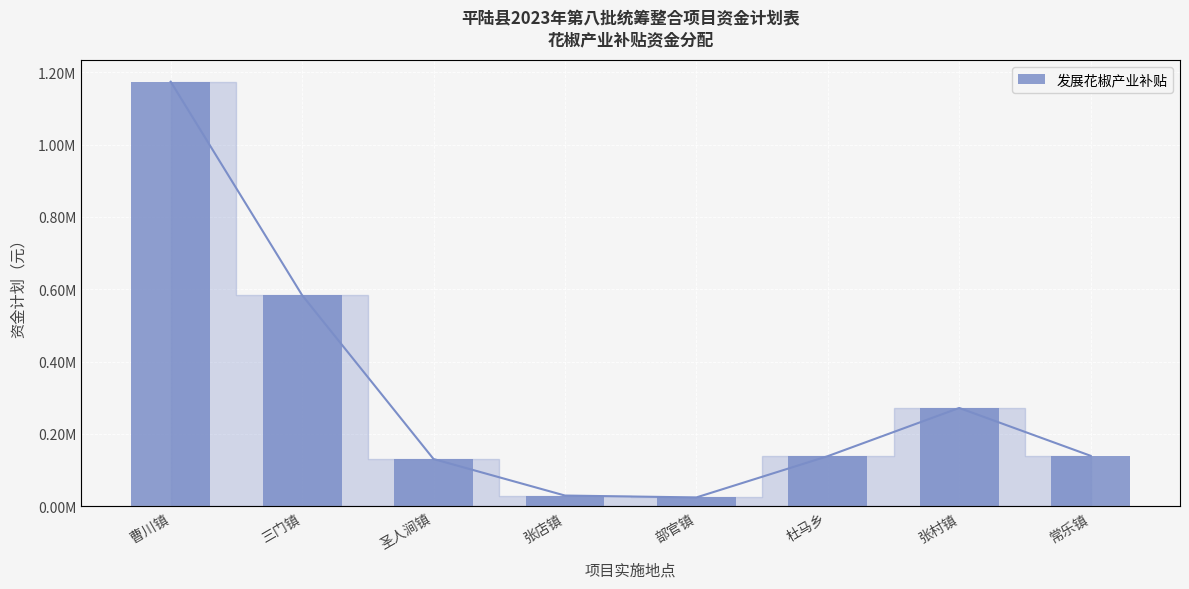

What is the change in value from 张店镇 to 部官镇?

-5192.3